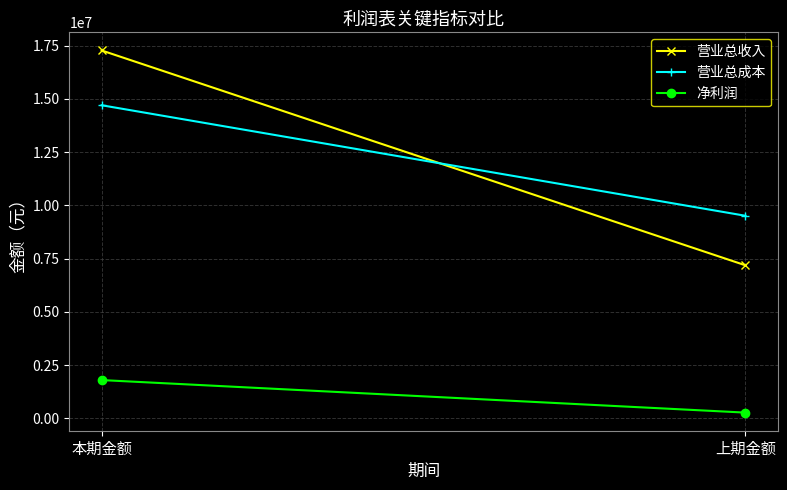

What are all the series names shown in the legend?

营业总收入, 营业总成本, 净利润